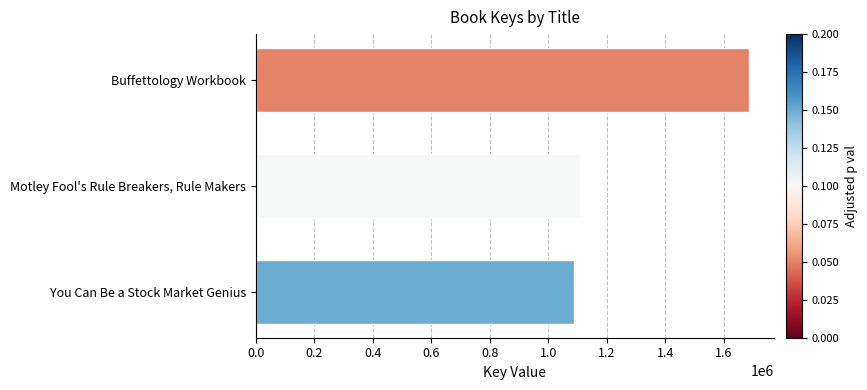

List the labels in order of value, smallest first.

You Can Be a Stock Market Genius, Motley Fool's Rule Breakers, Rule Makers, Buffettology Workbook